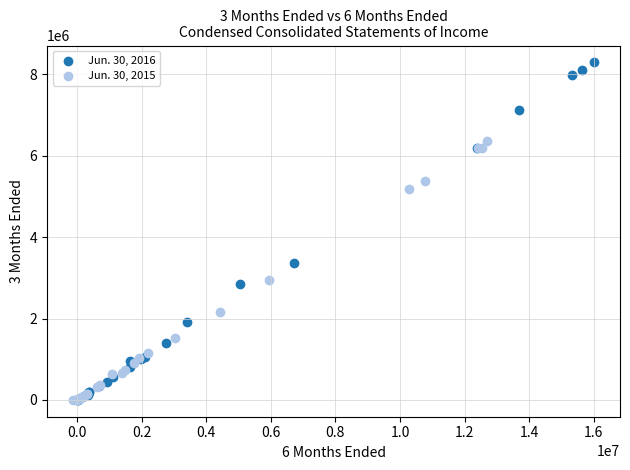

Which series reaches the maximum Y coordinate?

Jun. 30, 2016